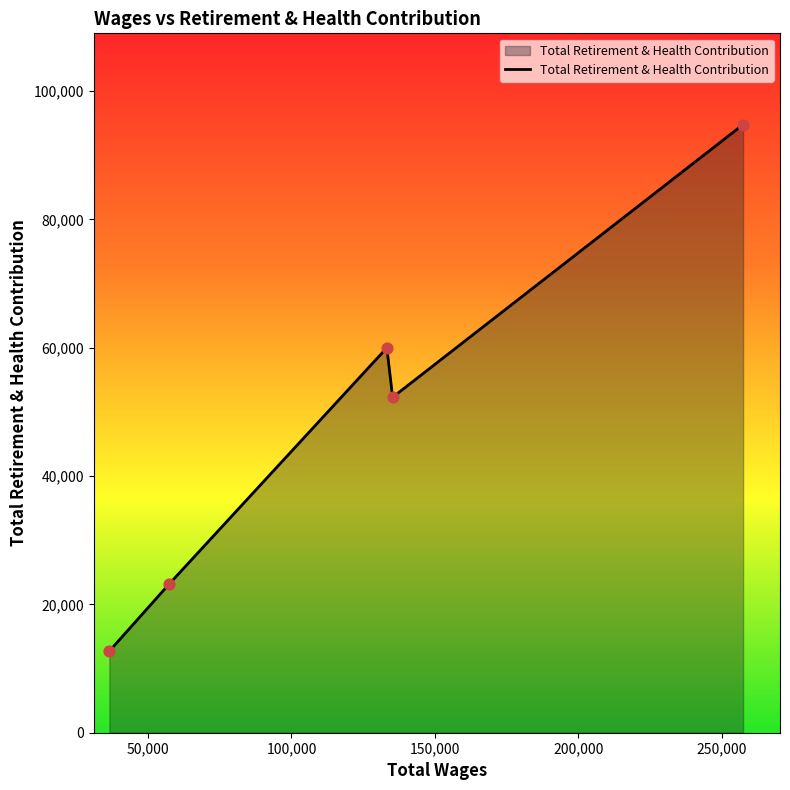

What is the average value?

48580